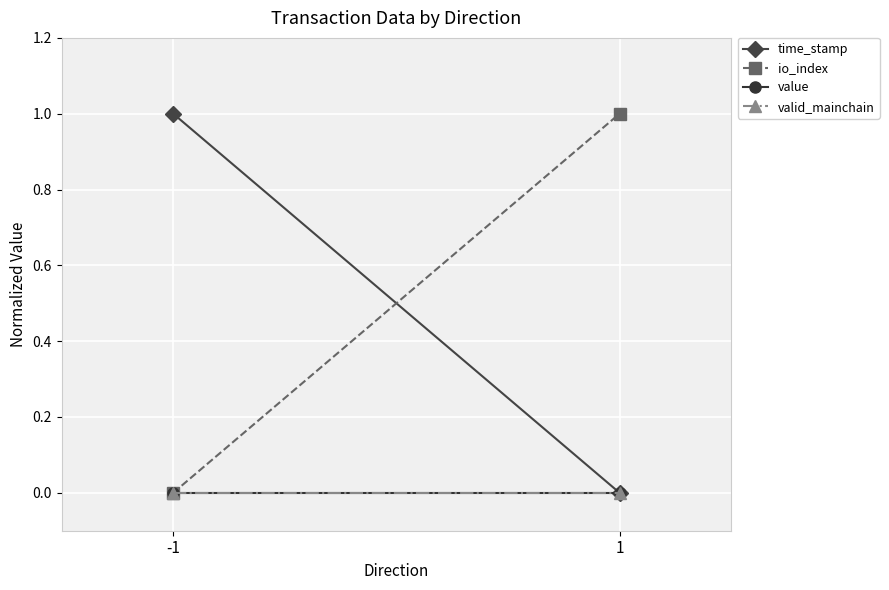

Count the number of categories in the chart.

2